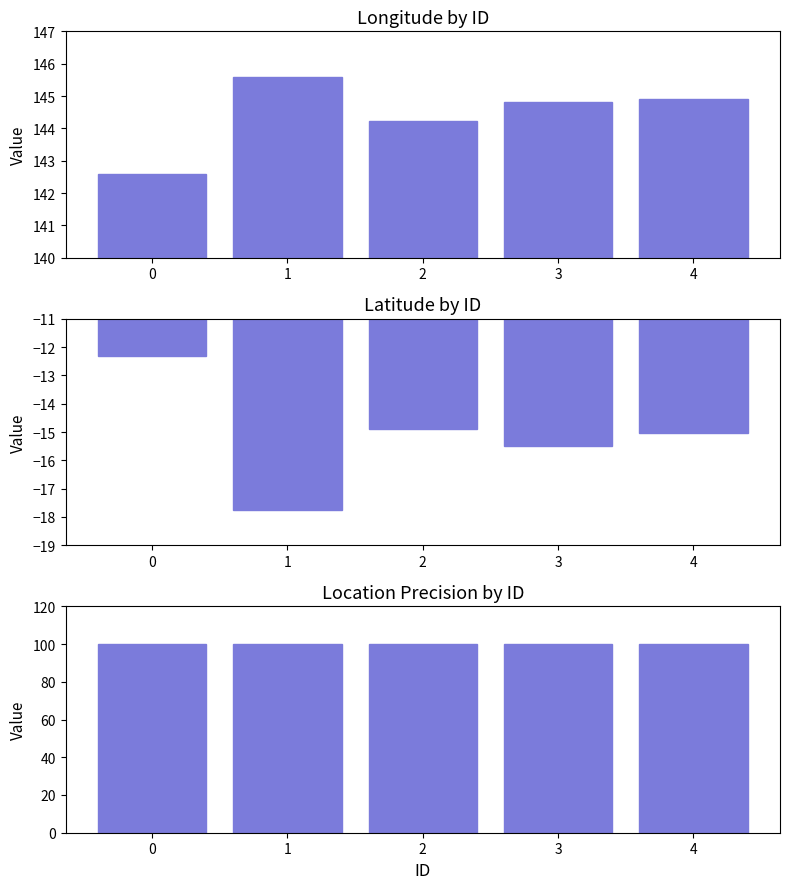

Reading left to right, extract all data points from this chart.

Longitude: 0=142.6	1=145.6	2=144.2	3=144.8	4=144.9
Latitude: 0=-12.3	1=-17.8	2=-14.9	3=-15.5	4=-15.0
LocationPrecision: 0=100.0	1=100.0	2=100.0	3=100.0	4=100.0